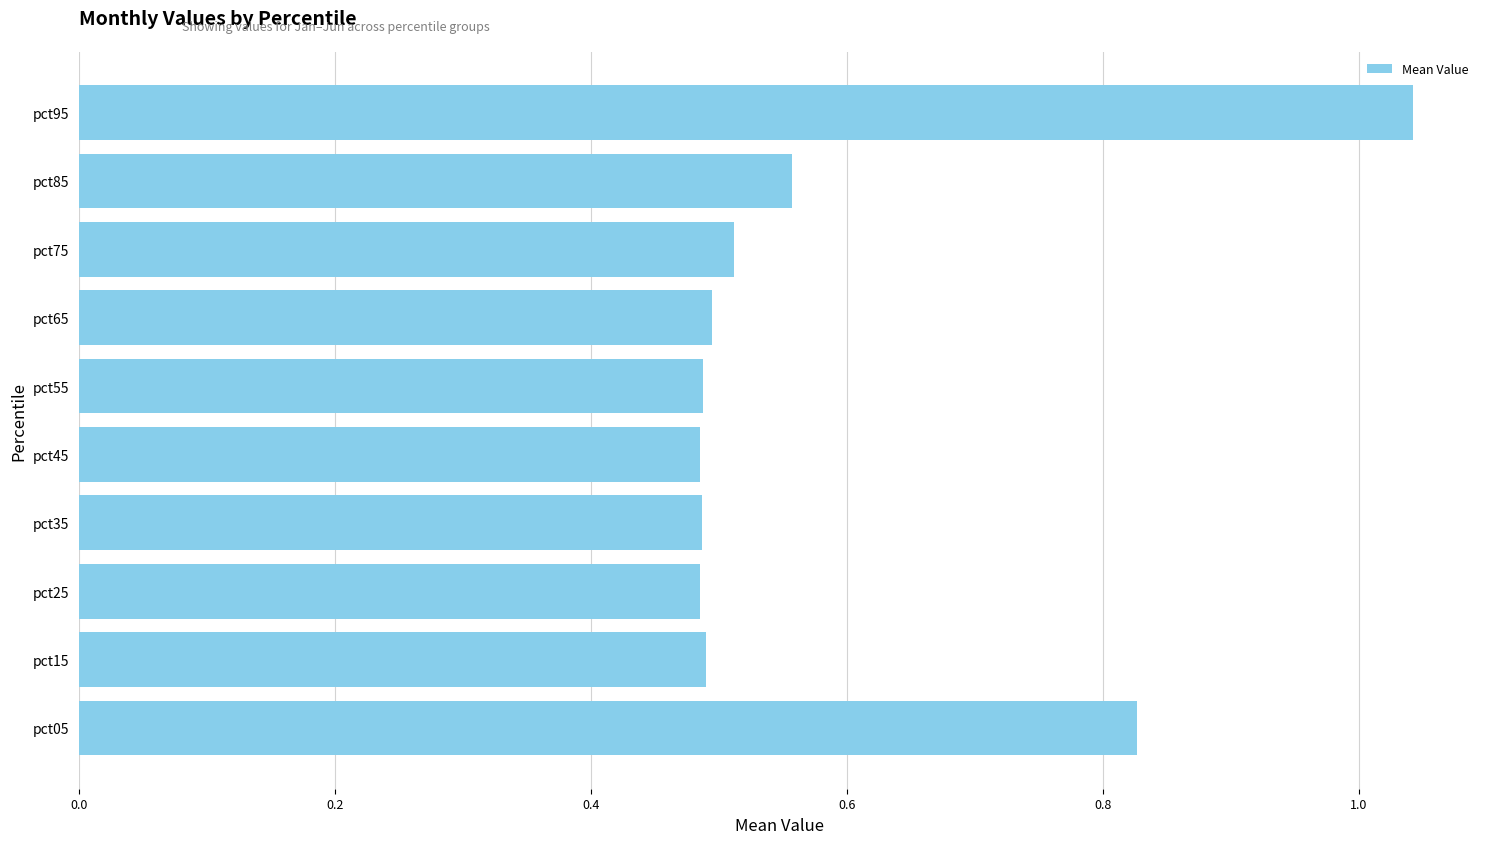

Which label corresponds to the largest value in the chart?

pct95